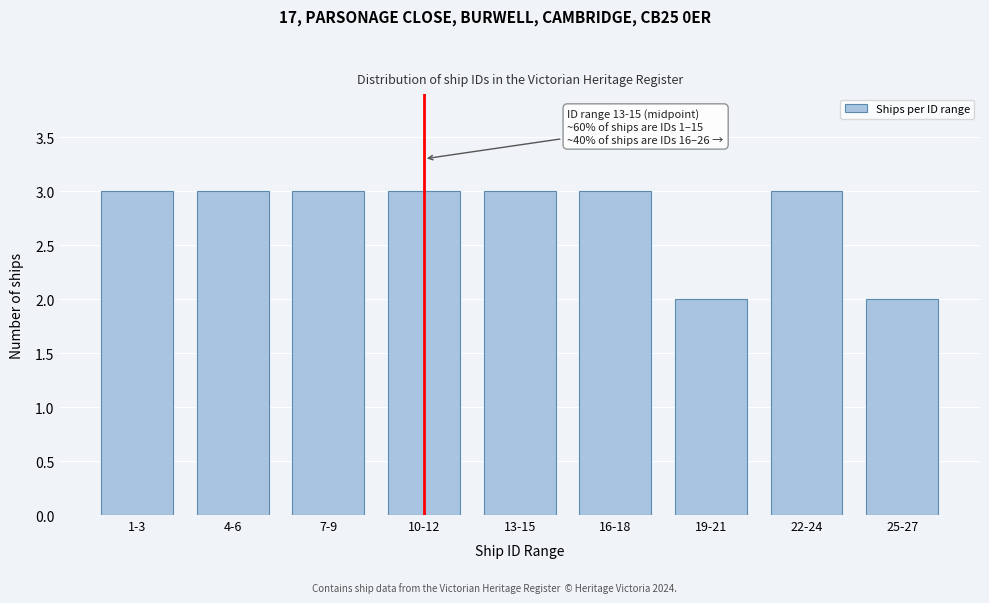

Reading left to right, what are all the values shown in this chart?

1-3=3	4-6=3	7-9=3	10-12=3	13-15=3	16-18=3	19-21=2	22-24=3	25-27=2